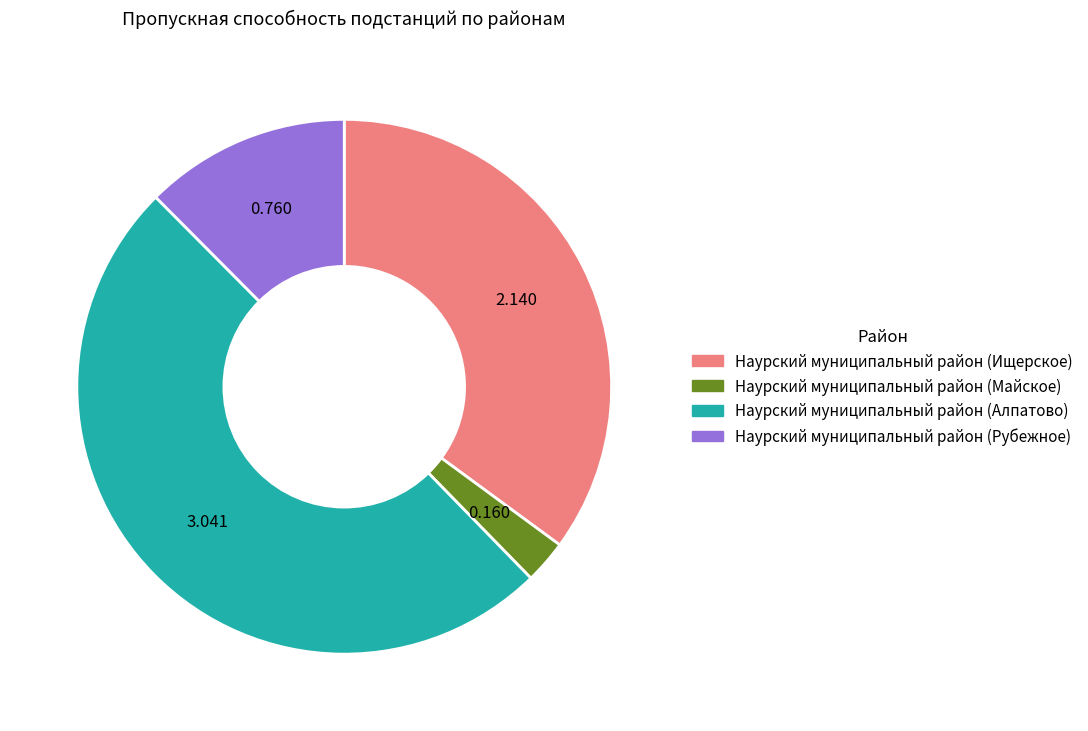

Rank the categories by value from lowest to highest.

Наурский муниципальный район (Майское), Наурский муниципальный район (Рубежное), Наурский муниципальный район (Ищерское), Наурский муниципальный район (Алпатово)